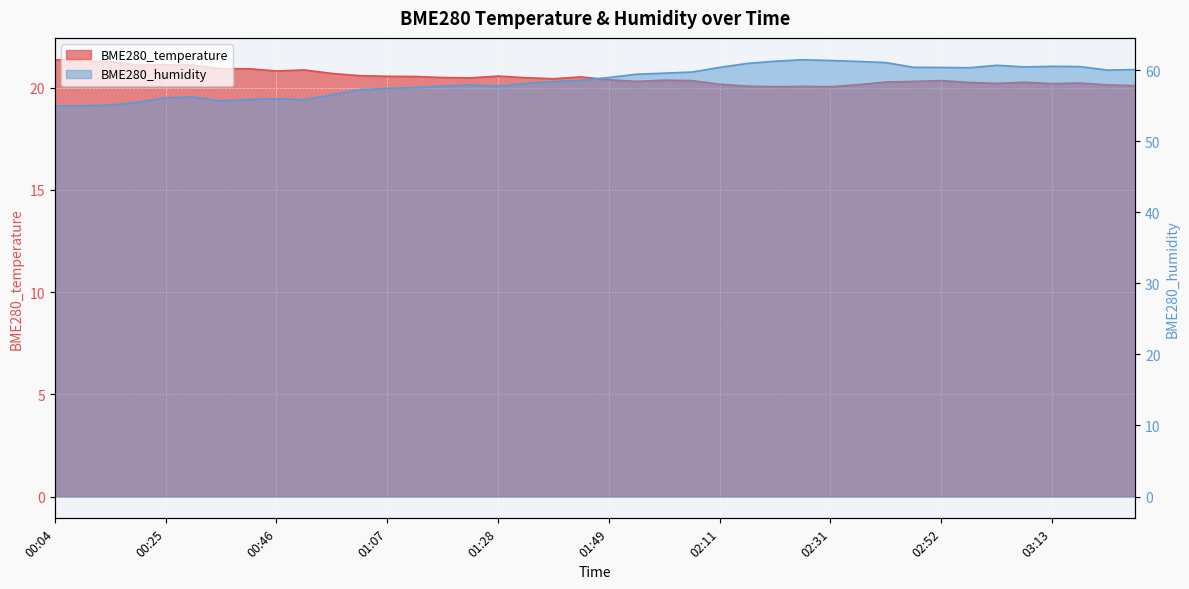

Which series changed the most between 00:25 and 02:05?

BME280_humidity